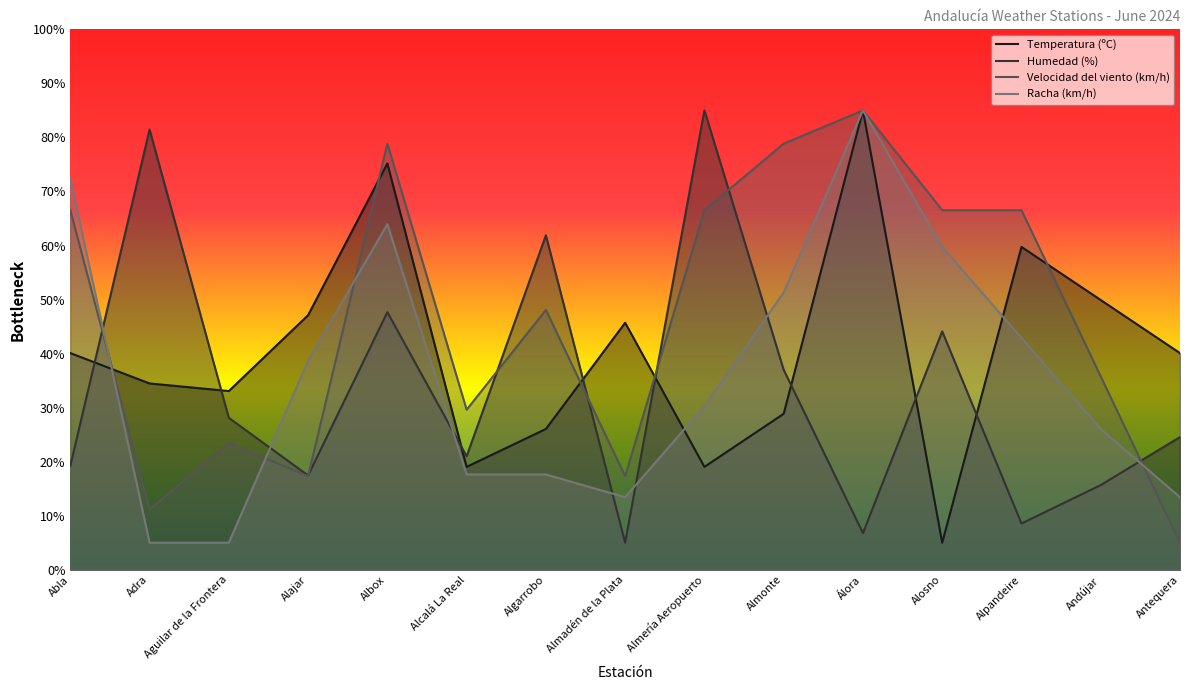

Read the Racha (km/h) value at Álora.

85.0